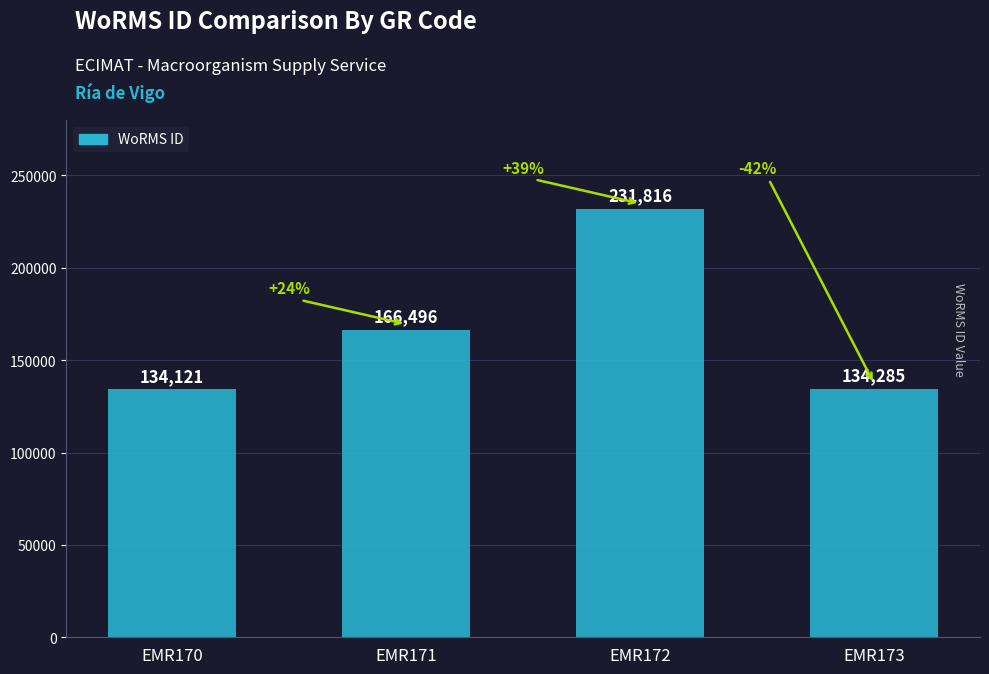

Reading right to left, transcribe all the data shown in this chart.

EMR173=134285	EMR172=231816	EMR171=166496	EMR170=134121